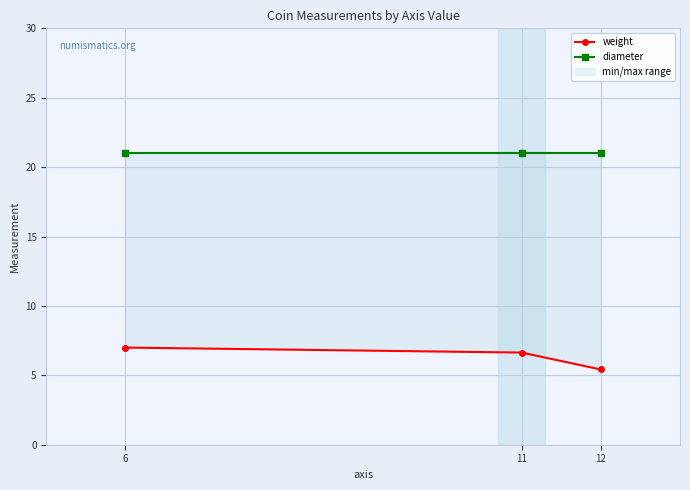

Which series changed the most between 12 and 11?

weight